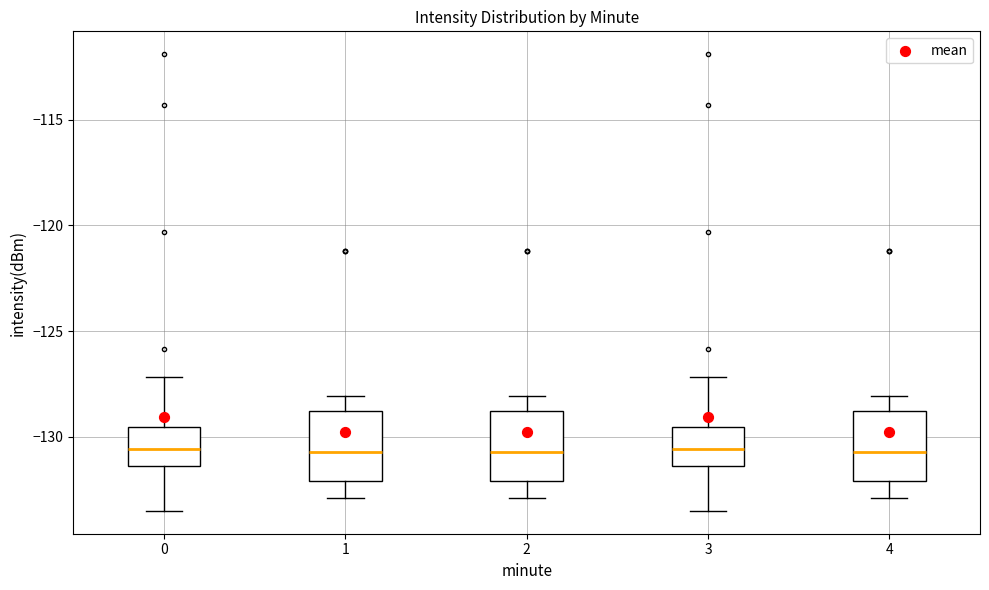

Reading left to right, read every box against the y-axis: the position of its median line, the range the box covers, and the ends of its whiskers. The values are not printed on the chart, so give them approximately, as read against the axis.

0: median -130.5, box -131.5 to -129.5, whiskers -133.5 to -127.0
1: median -130.5, box -132.0 to -129.0, whiskers -133.0 to -128.0
2: median -130.5, box -132.0 to -129.0, whiskers -133.0 to -128.0
3: median -130.5, box -131.5 to -129.5, whiskers -133.5 to -127.0
4: median -130.5, box -132.0 to -129.0, whiskers -133.0 to -128.0